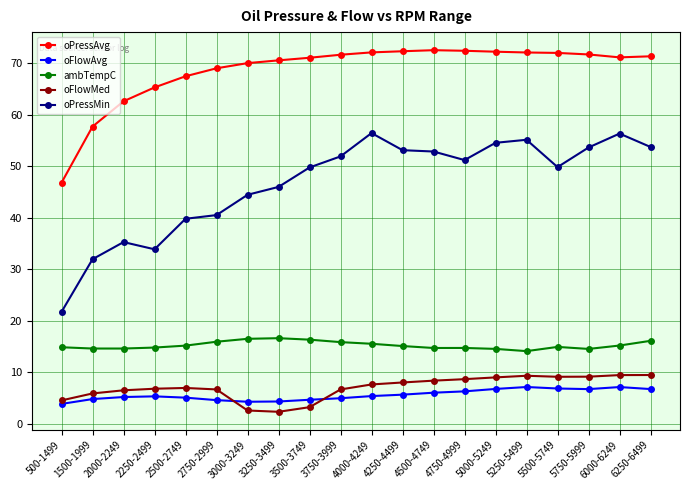

What position from the right is 6000-6249?

2